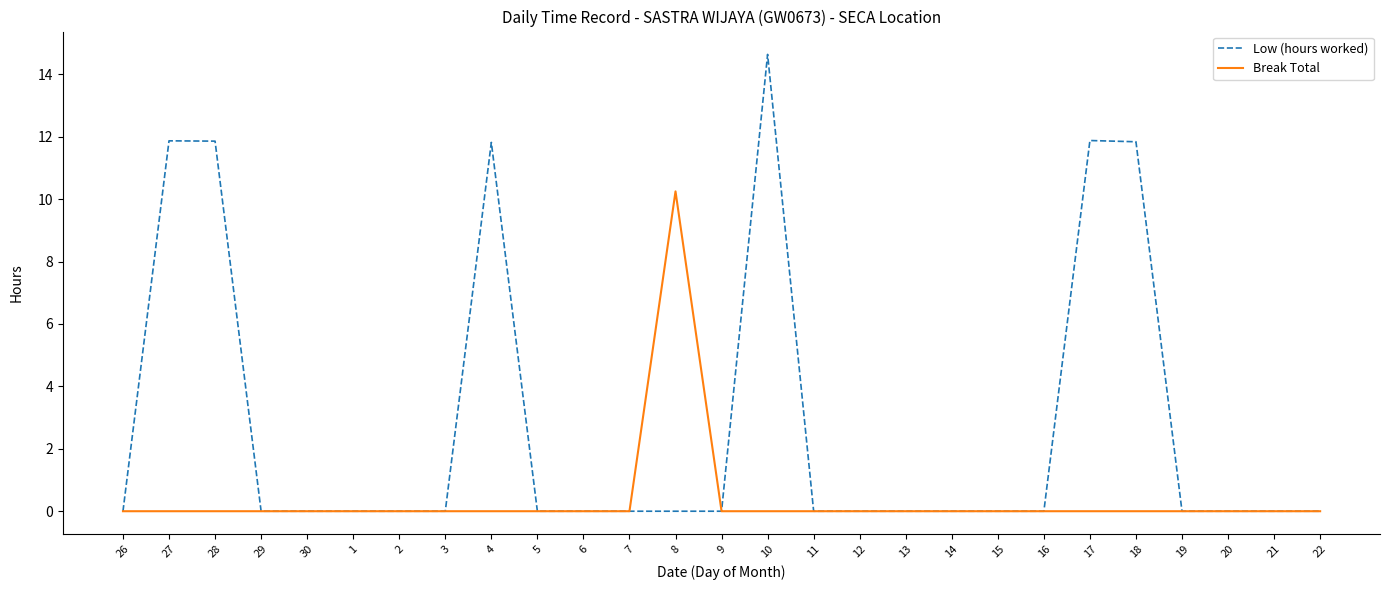

What is the maximum value shown in the chart?

14.6